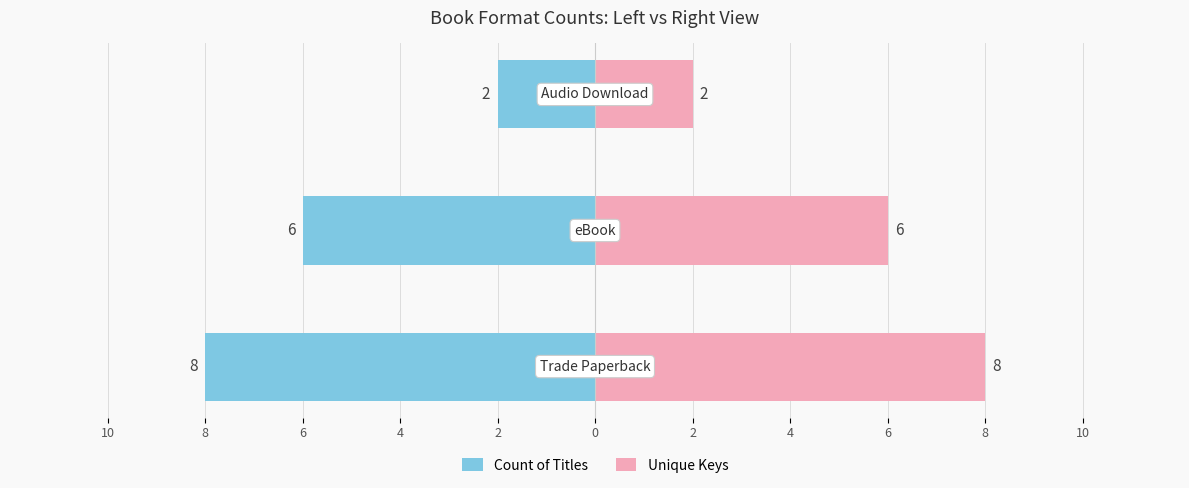

What is the value of the Unique Keys bar at the 1st from the left?

8